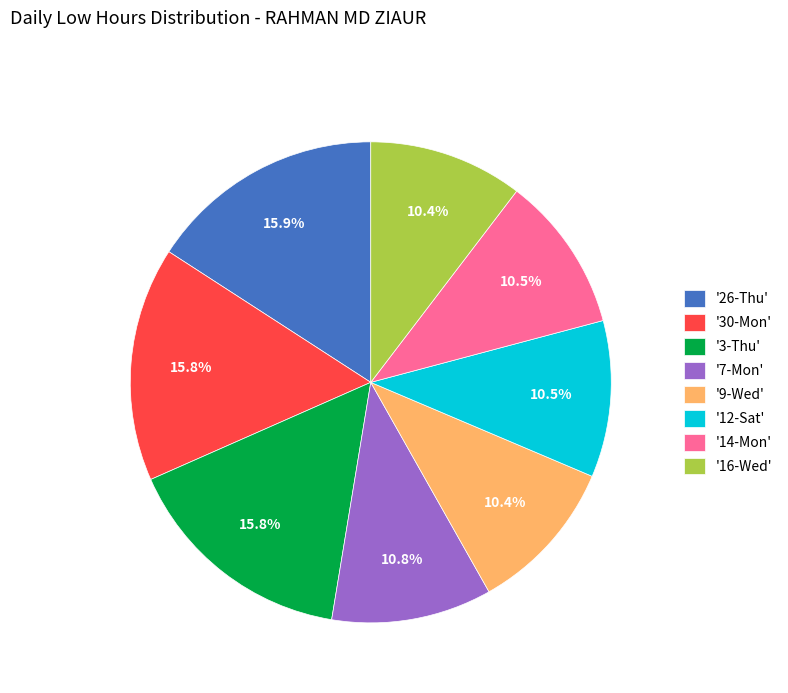

Does any single category account for the majority?

No